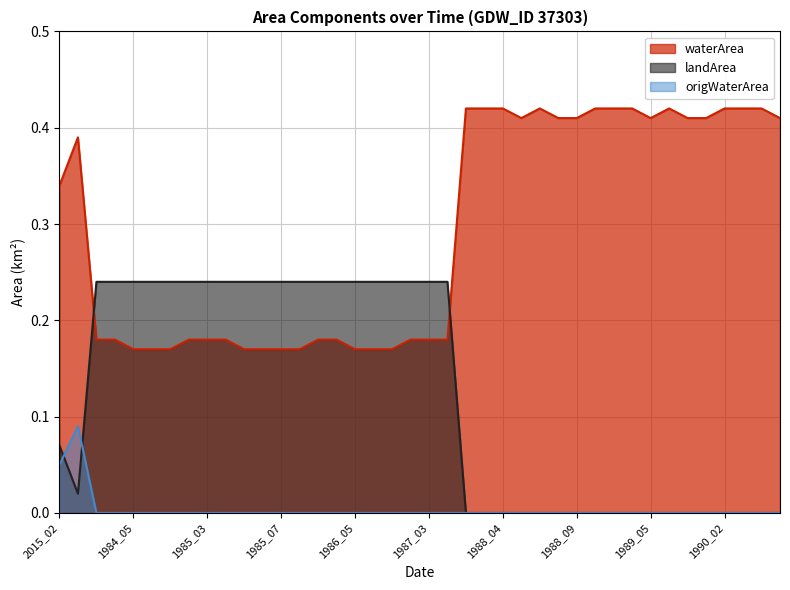

Reading left to right, extract all data points from this chart.

waterArea: 0.3	0.4	0.2	0.2	0.2	0.2	0.2	0.2	0.2	0.2	0.2	0.2	0.2	0.2	0.2	0.2	0.2	0.2	0.2	0.2	0.2	0.2	0.4	0.4	0.4	0.4	0.4	0.4	0.4	0.4	0.4	0.4	0.4	0.4	0.4	0.4	0.4	0.4	0.4	0.4
landArea: 0.1	0.0	0.2	0.2	0.2	0.2	0.2	0.2	0.2	0.2	0.2	0.2	0.2	0.2	0.2	0.2	0.2	0.2	0.2	0.2	0.2	0.2	0.0	0.0	0.0	0.0	0.0	0.0	0.0	0.0	0.0	0.0	0.0	0.0	0.0	0.0	0.0	0.0	0.0	0.0
origWaterArea: 0.1	0.1	0.0	0.0	0.0	0.0	0.0	0.0	0.0	0.0	0.0	0.0	0.0	0.0	0.0	0.0	0.0	0.0	0.0	0.0	0.0	0.0	0.0	0.0	0.0	0.0	0.0	0.0	0.0	0.0	0.0	0.0	0.0	0.0	0.0	0.0	0.0	0.0	0.0	0.0